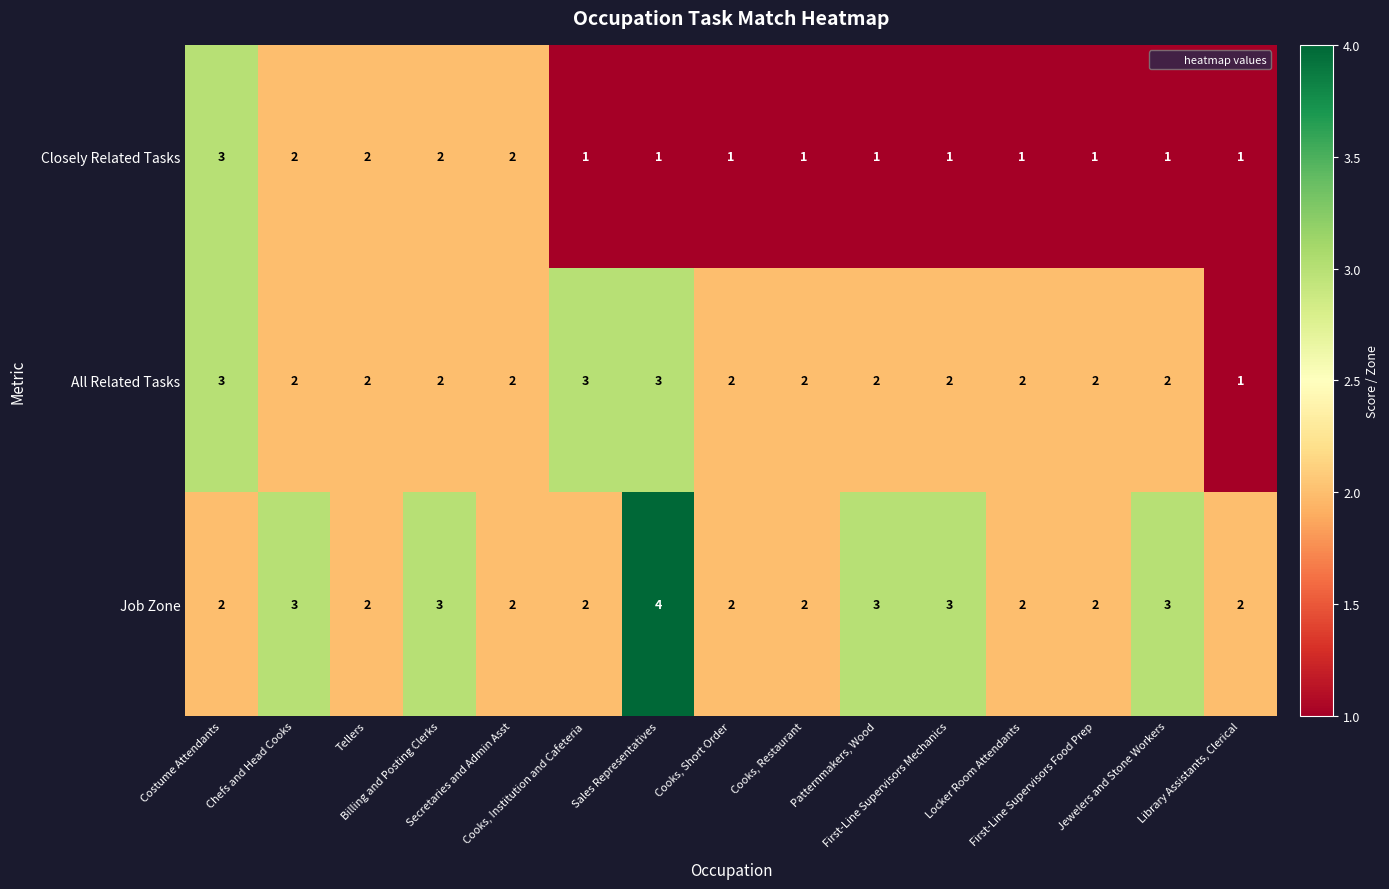

Which series has the largest total across all categories?

Job Zone